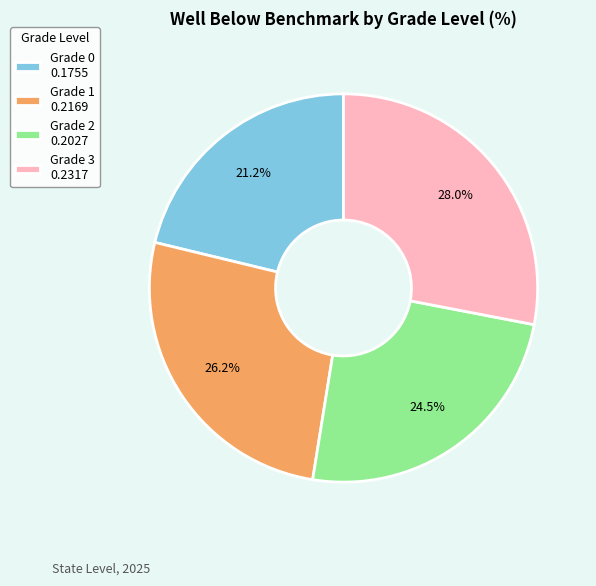

Is Grade 3 the majority of the pie?

No